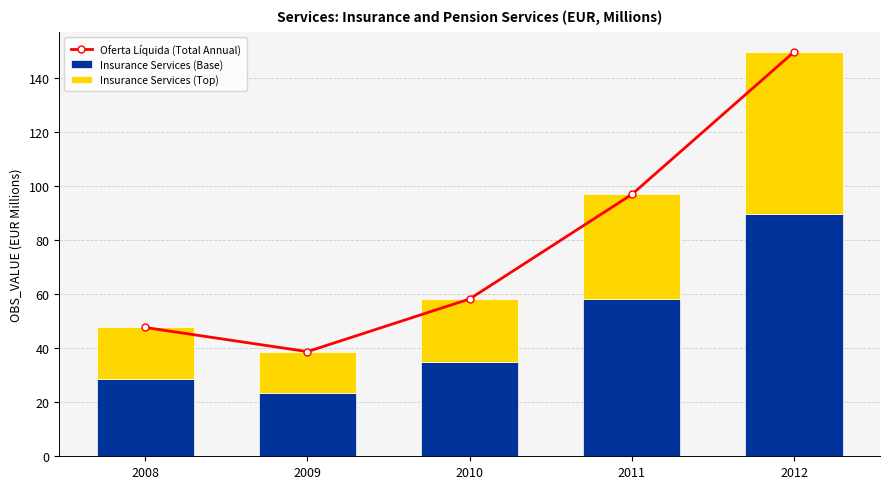

What are all the series names shown in the legend?

Oferta Líquida (Total Annual), Insurance Services (Base), Insurance Services (Top)